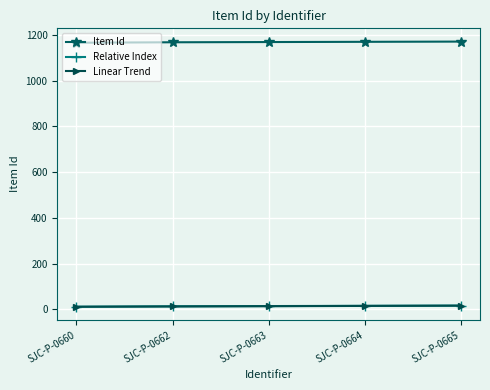

Is the value of Item Id at SJC-P-0660 greater than the value of Relative Index at SJC-P-0664?

Yes